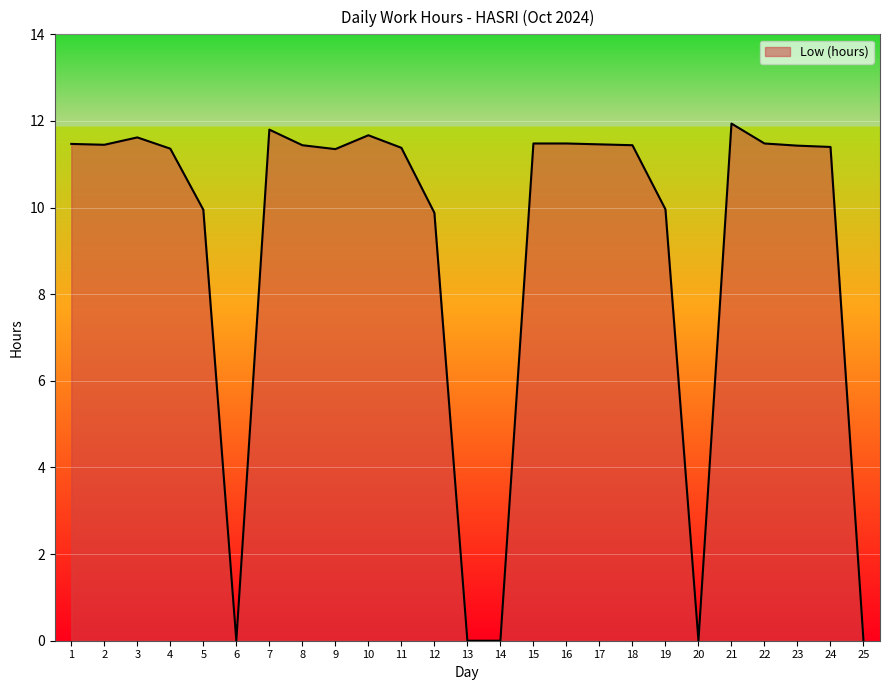

At which label does the data first exceed 11?

1